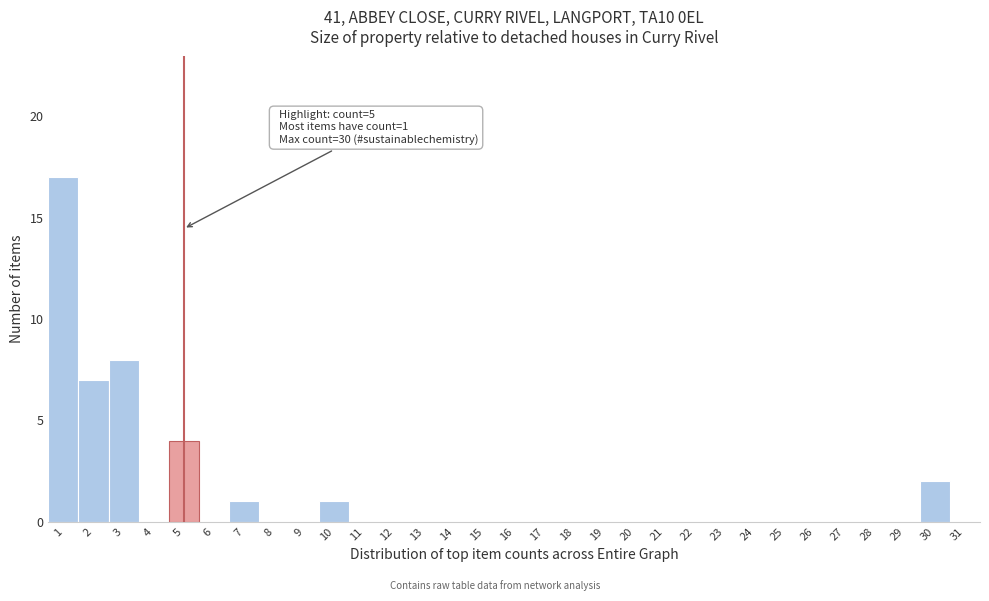

Over which range of the x-axis is the bar tallest?

0.5 to 1.5